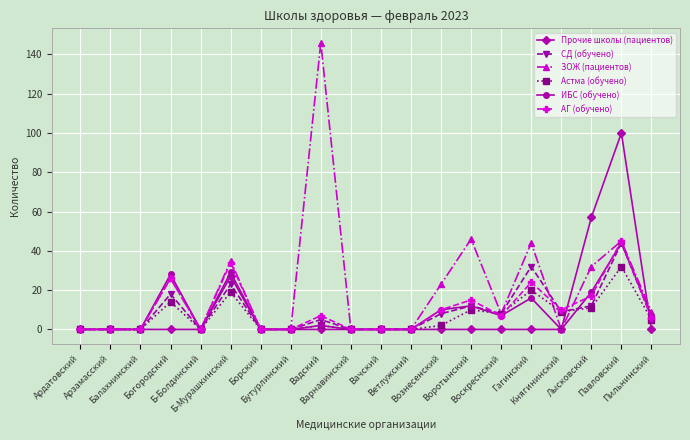

Reading right to left, list all the values displayed in this chart.

Прочие школы (пациентов): 0	100	57	0	0	0	0	0	0	0	0	0	0	0	27	0	0	0	0	0
СД (обучено): 6	44	12	9	32	8	12	8	0	0	0	5	0	0	23	0	18	0	0	0
ЗОЖ (пациентов): 9	45	32	0	44	8	46	23	0	0	0	146	0	0	35	0	26	0	0	0
Астма (обучено): 5	32	11	9	20	8	10	2	0	0	0	2	0	0	19	0	14	0	0	0
ИБС (обучено): 7	44	19	0	16	7	12	10	0	0	0	2	0	0	29	0	28	0	0	0
АГ (обучено): 6	45	17	10	24	7	15	10	0	0	0	7	0	0	34	0	26	0	0	0